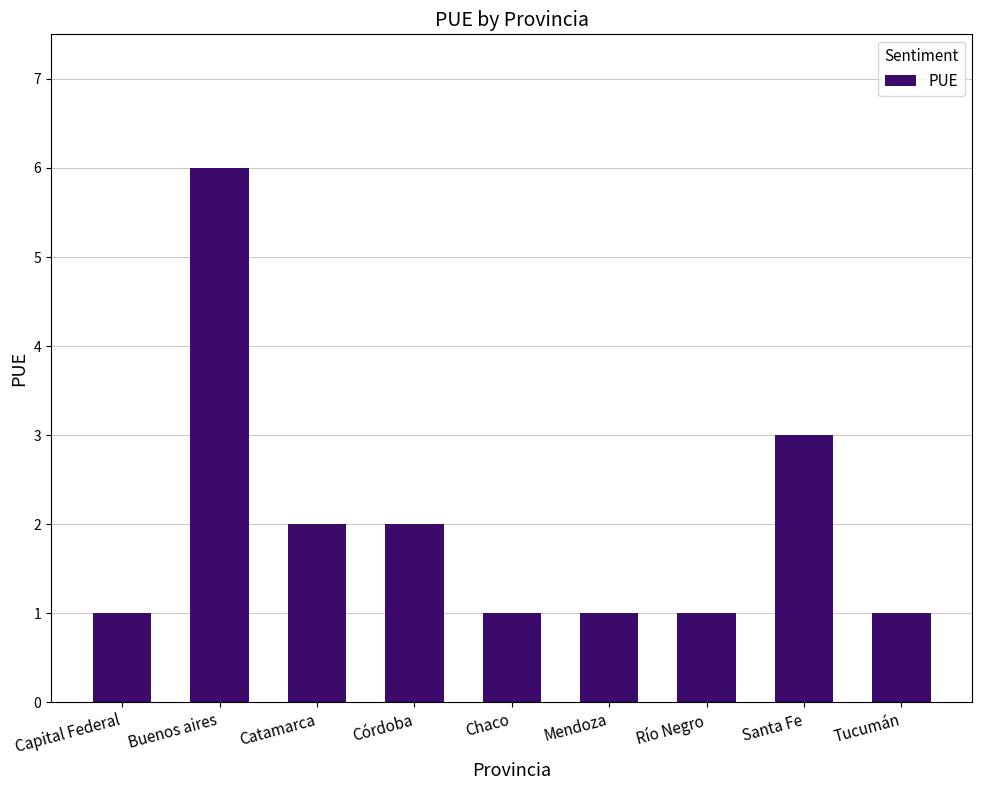

The value at Buenos aires is 6. True or false?

True